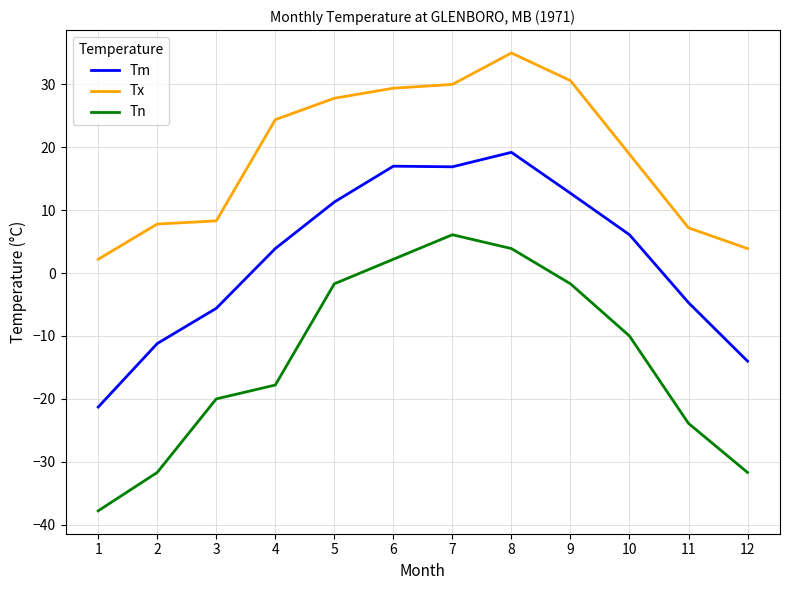

Which category has the lowest value in the Tm series?

1